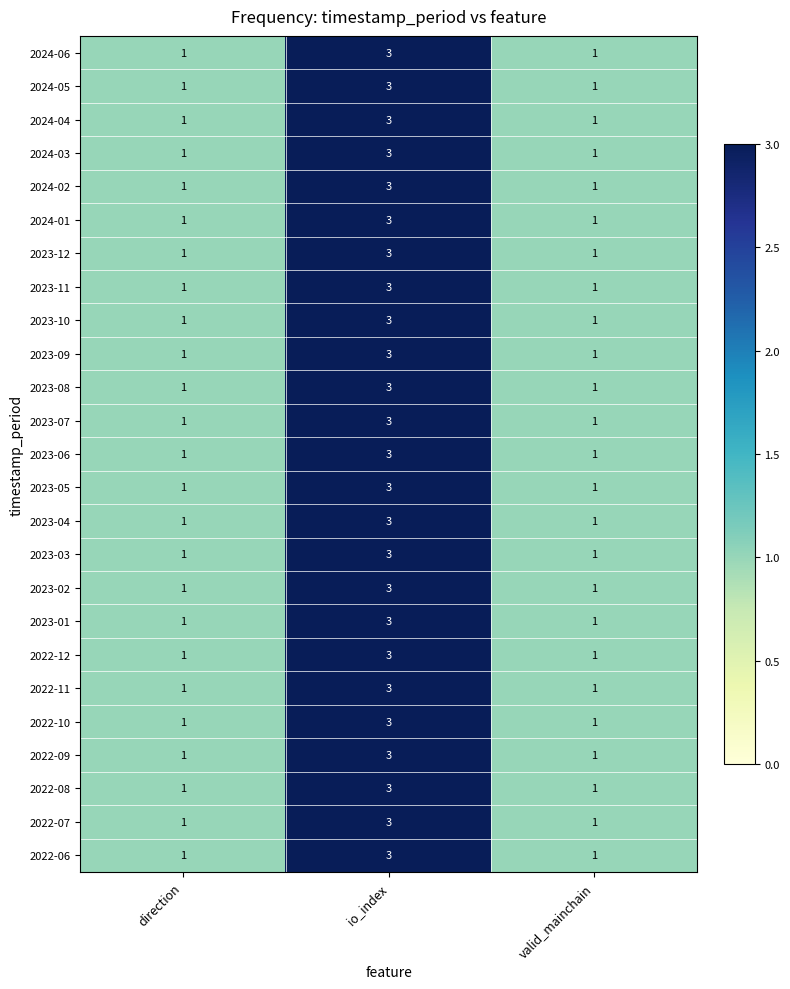

True or false: 2023-12 has a value of 3 at io_index.

True